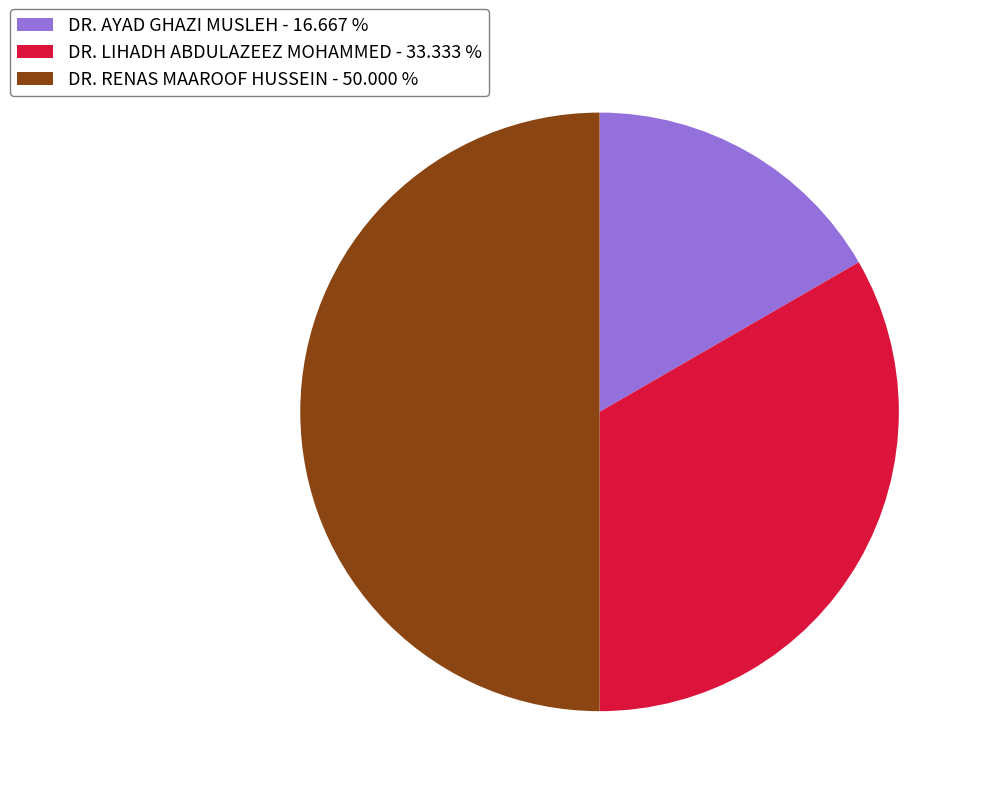

Is the sum of DR. RENAS MAAROOF HUSSEIN - 50.000 % and DR. AYAD GHAZI MUSLEH - 16.667 % greater than half?

Yes